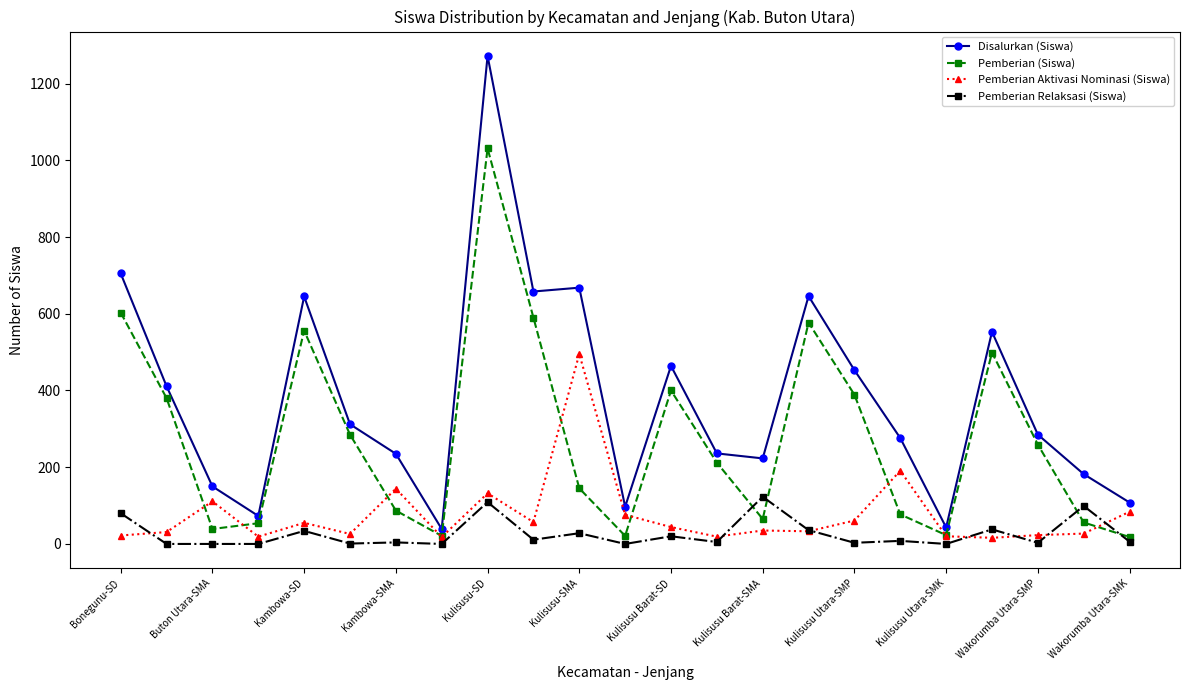

Which series has the largest range (max minus min)?

Disalurkan (Siswa)